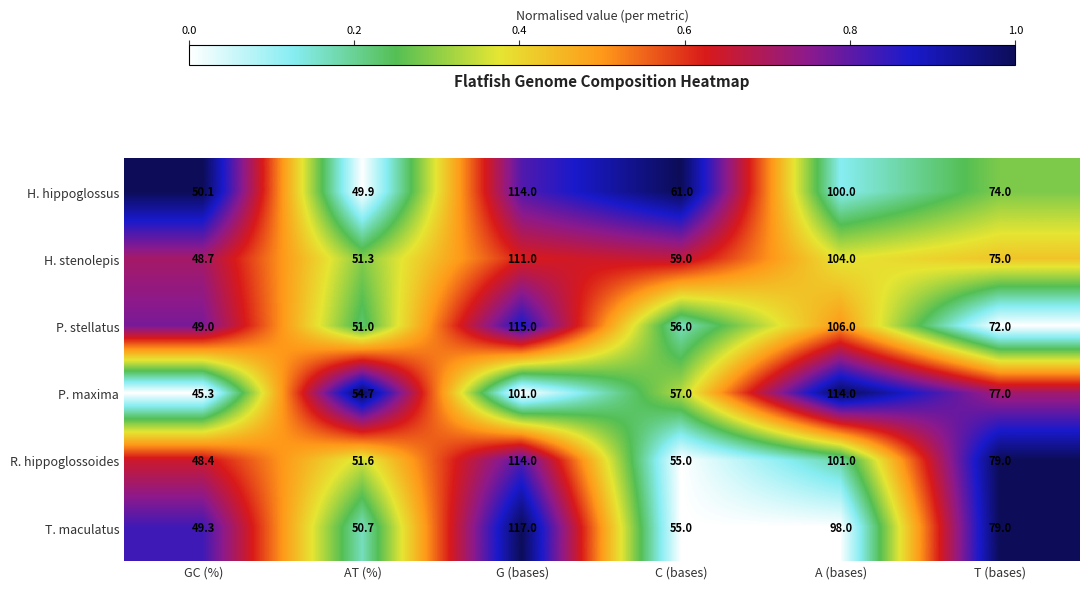

What is the difference between the maximum and minimum values in the P. maxima series?

68.7